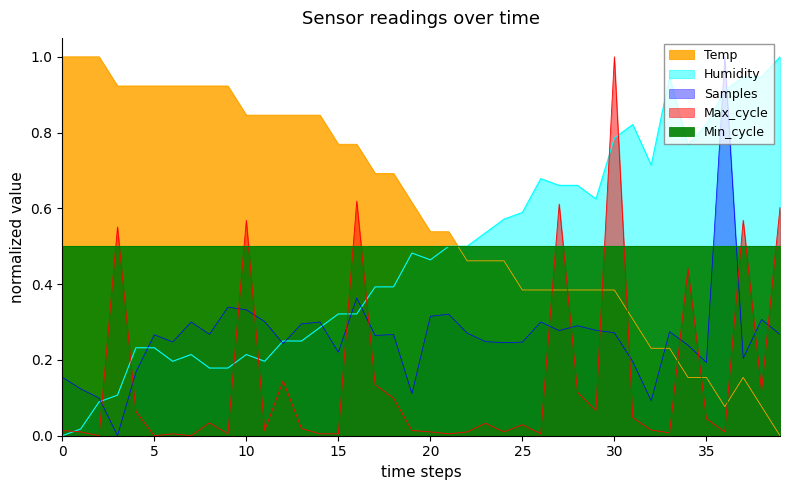

What is the label of the 40th point from the left?

39